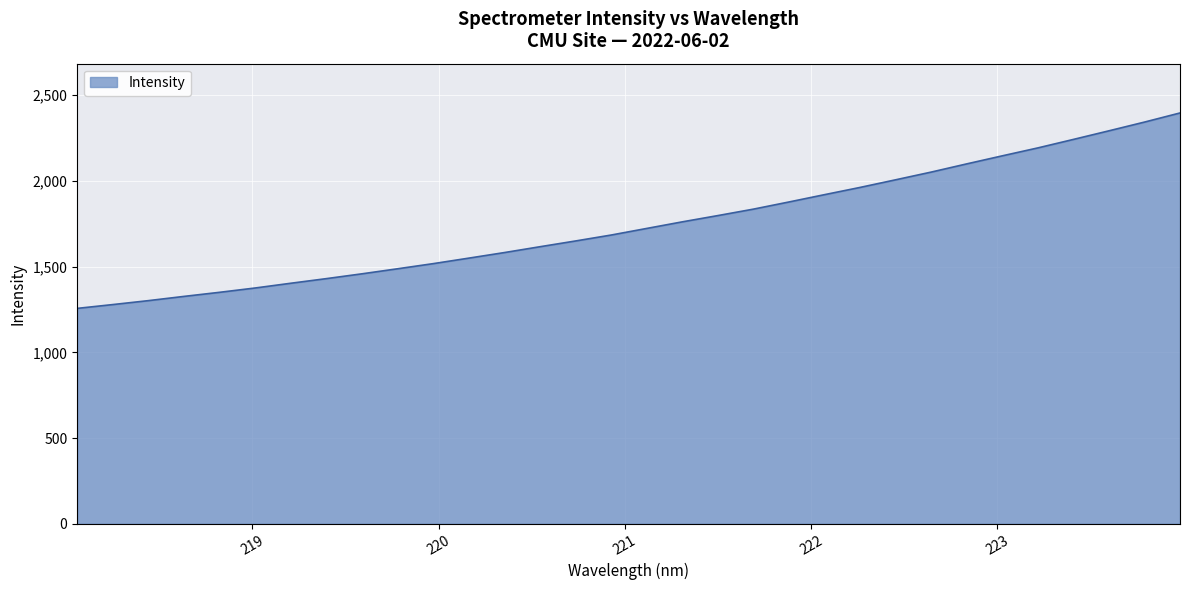

What is the minimum value shown in the chart?

1256.2